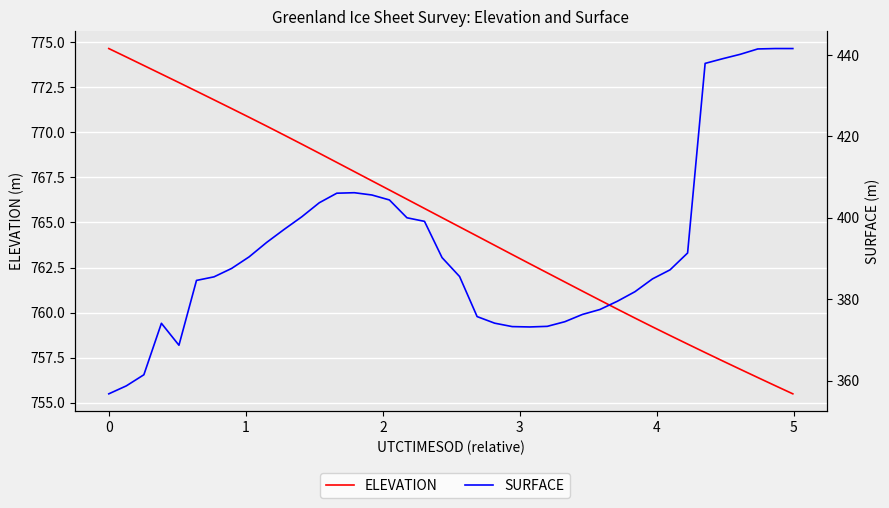

At how many categories does at least one series exceed 398?

40